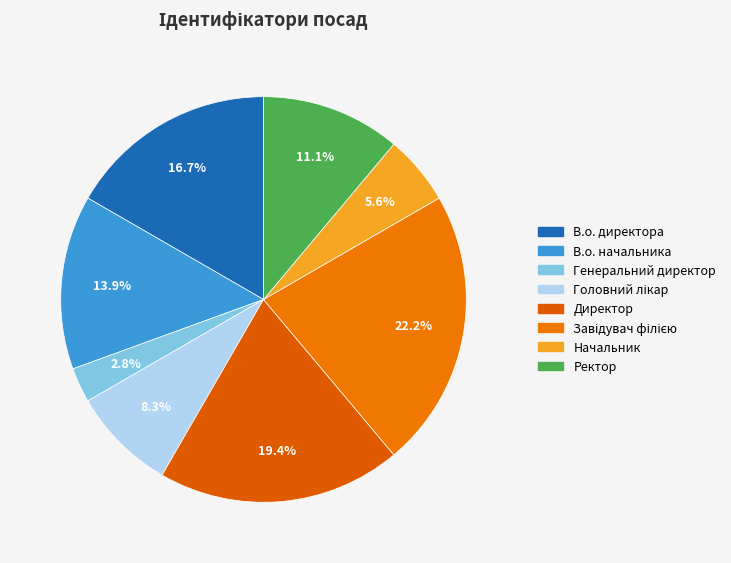

To the nearest percent, what is the average slice percentage?

12%